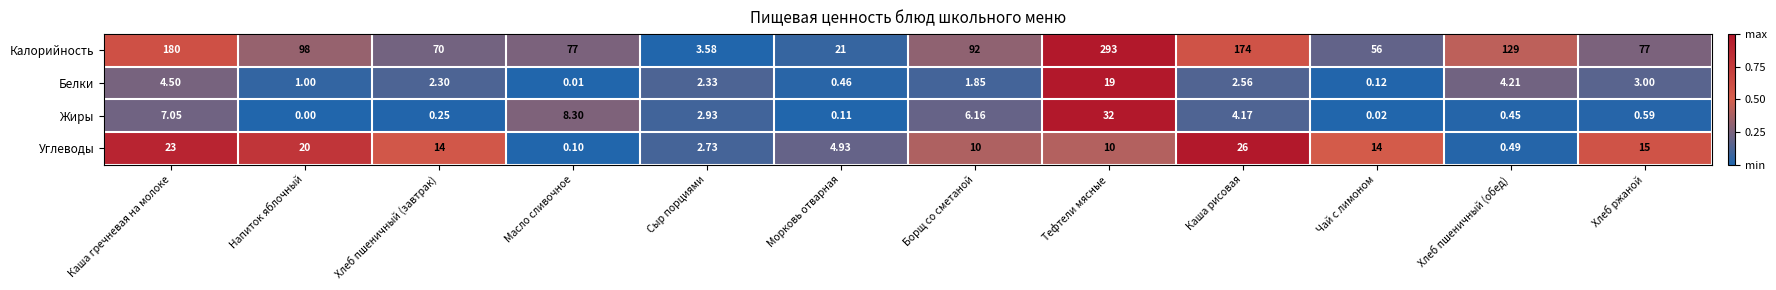

Between Масло сливочное and Каша рисовая, which series saw the biggest shift?

Калорийность